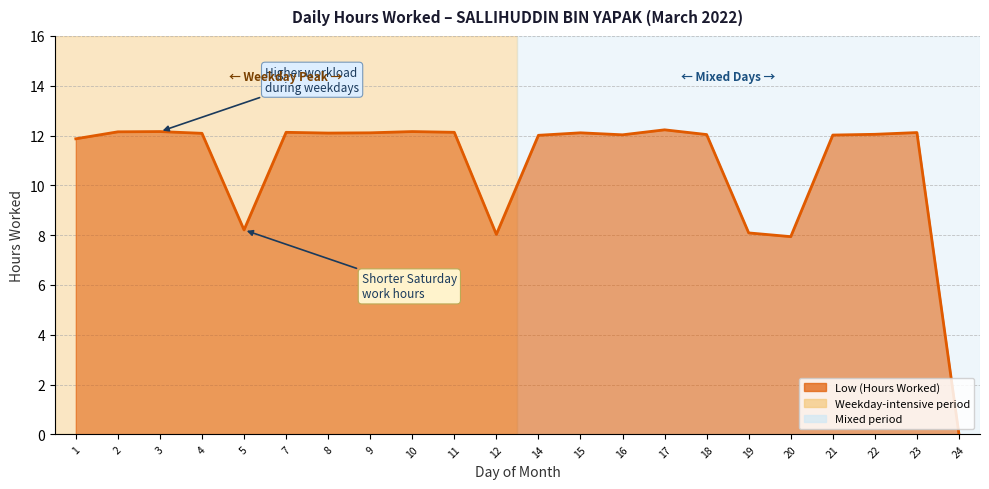

Approximately how many times larger is the value at 23 compared to 19?

1.5